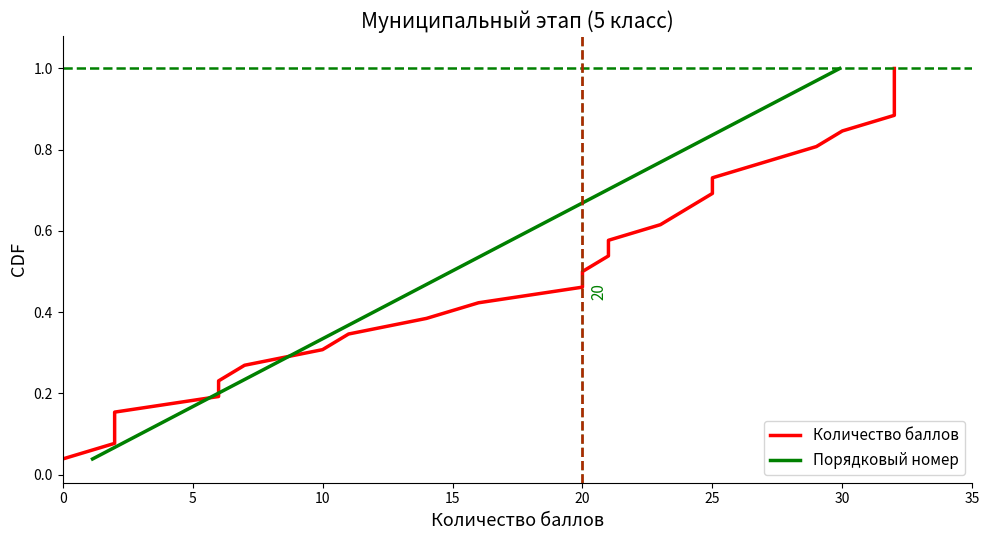

Does the chart display data point markers on the line(s)?

No